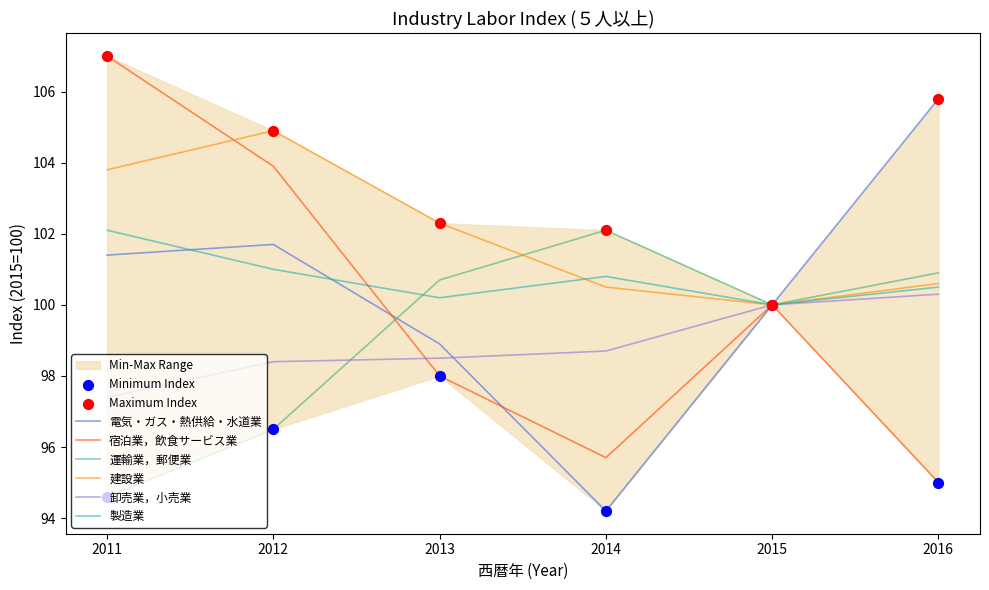

What is the total value across all series at 2016?

603.1